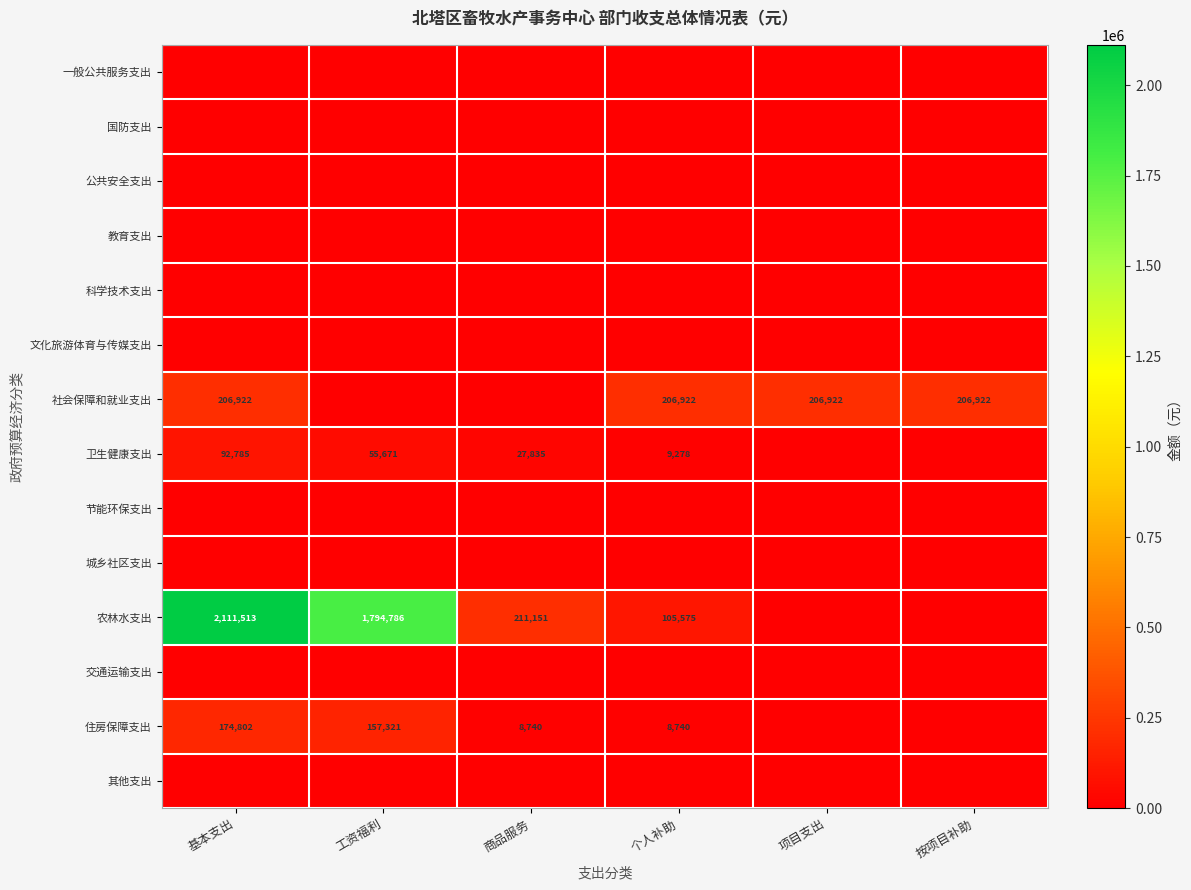

The 卫生健康支出 series shows 12950 at 个人补助. True or false?

False